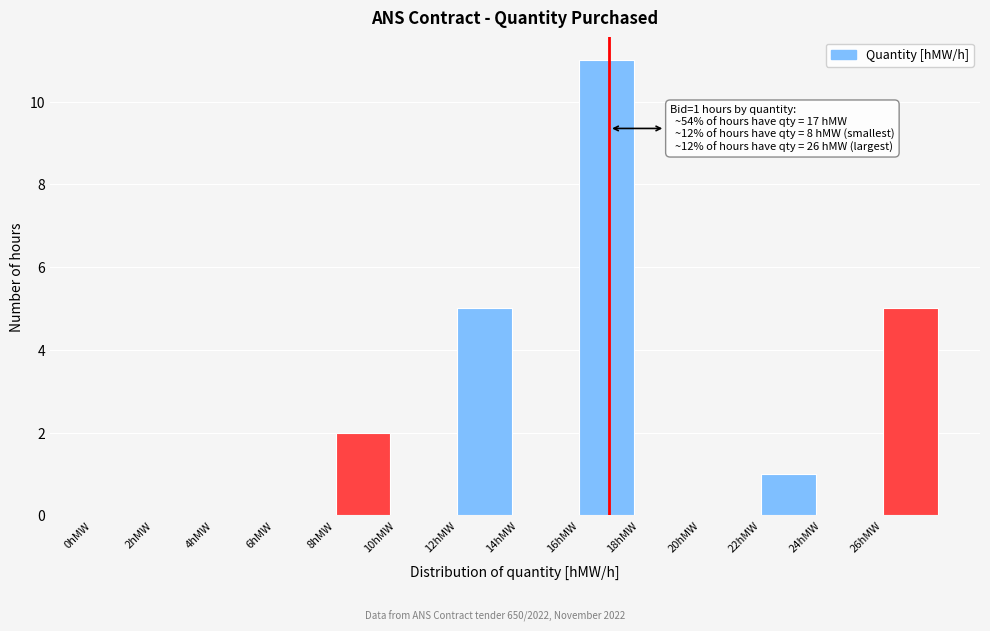

Which range on the x-axis has the tallest bar?

16 to 18